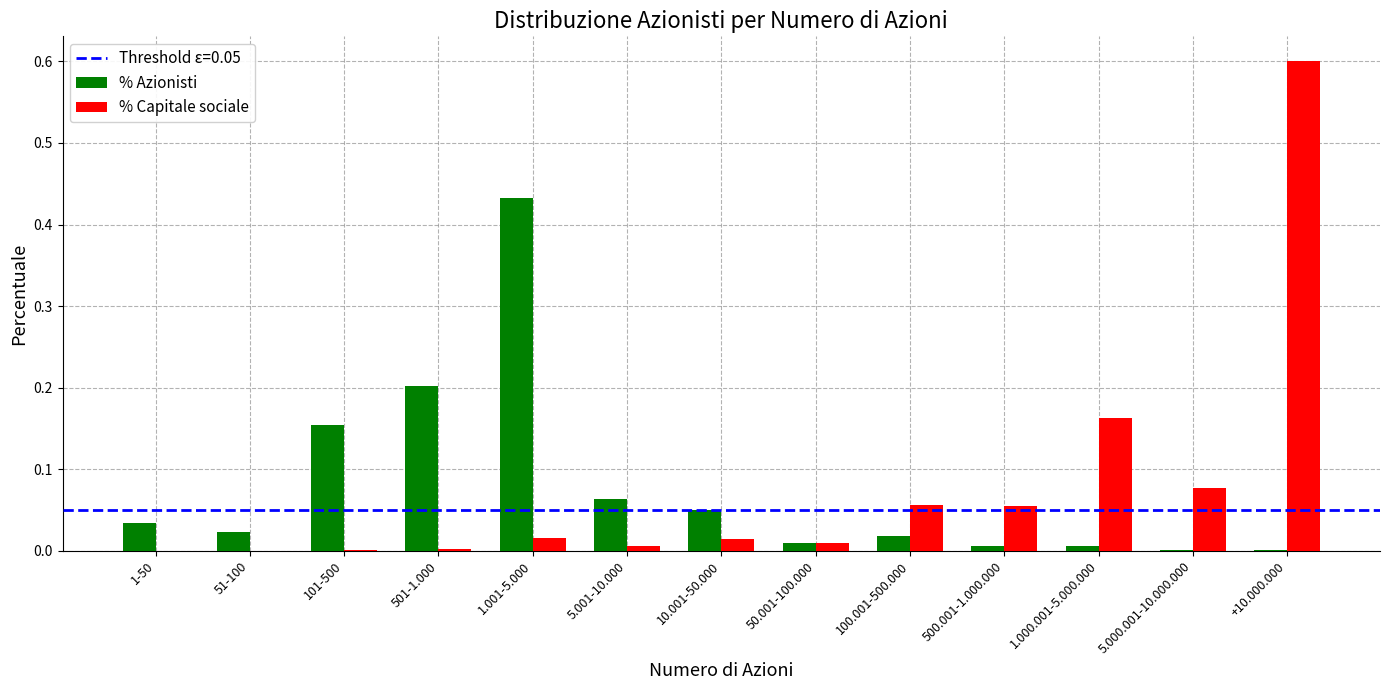

Which category has the highest value across all series?

+10.000.000